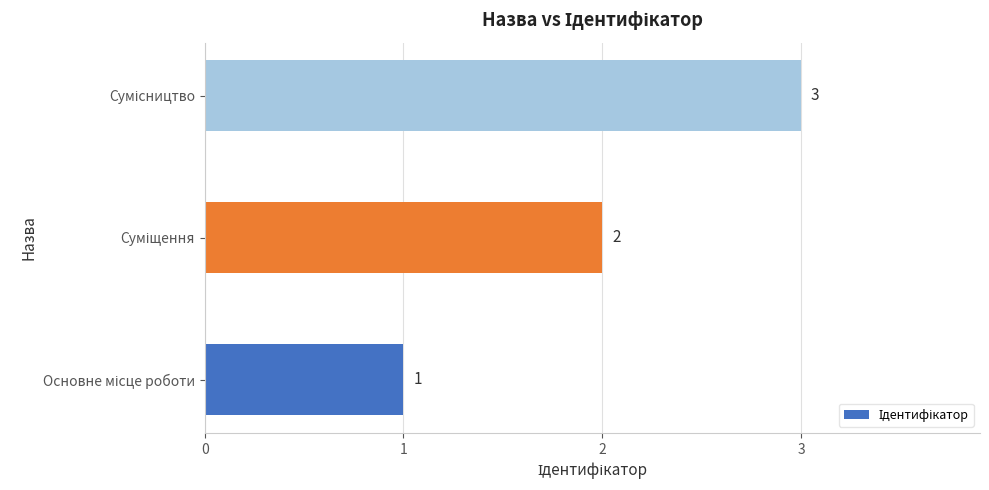

What is the sum of all values?

6